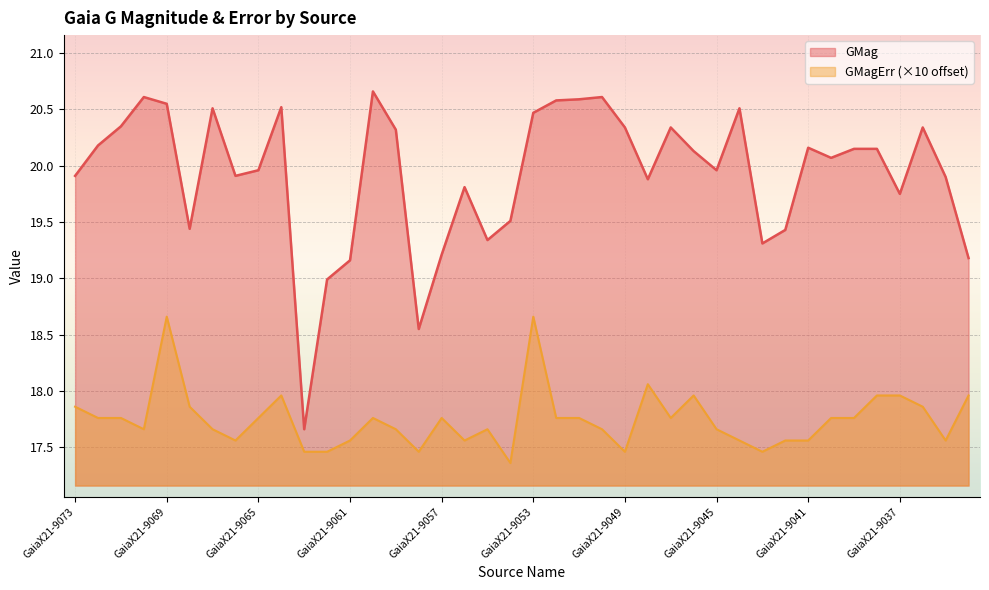

What is the sum of all GMag values?

797.0